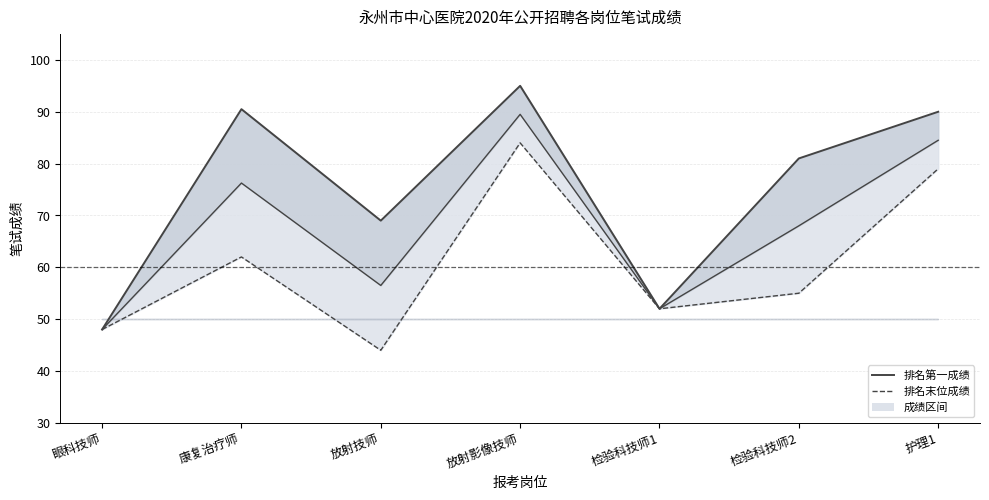

Which category has the highest value in the 排名末位成绩 series?

放射影像技师